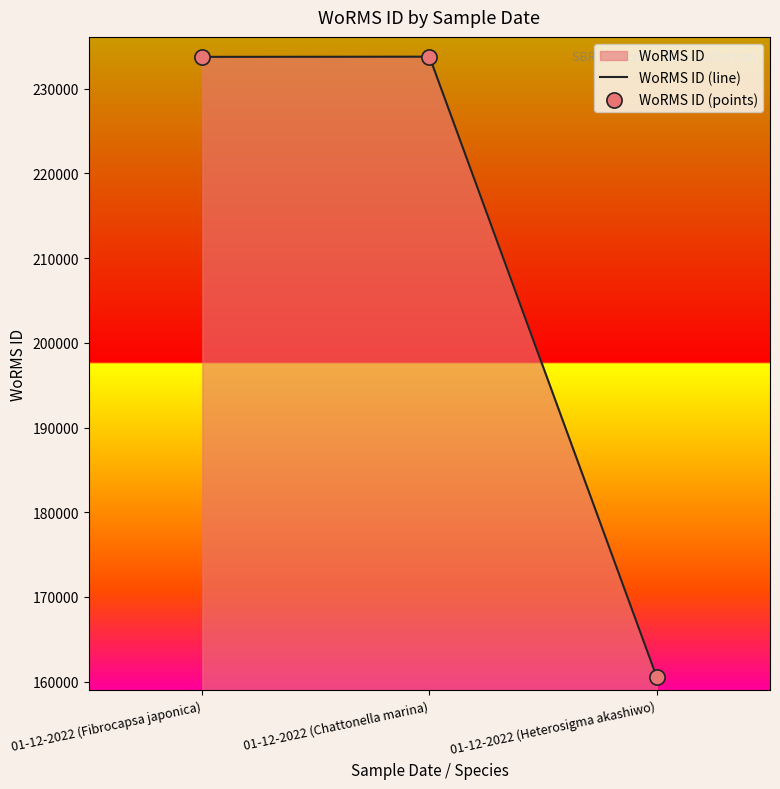

Which series has the largest total across all categories?

WoRMS ID (line)